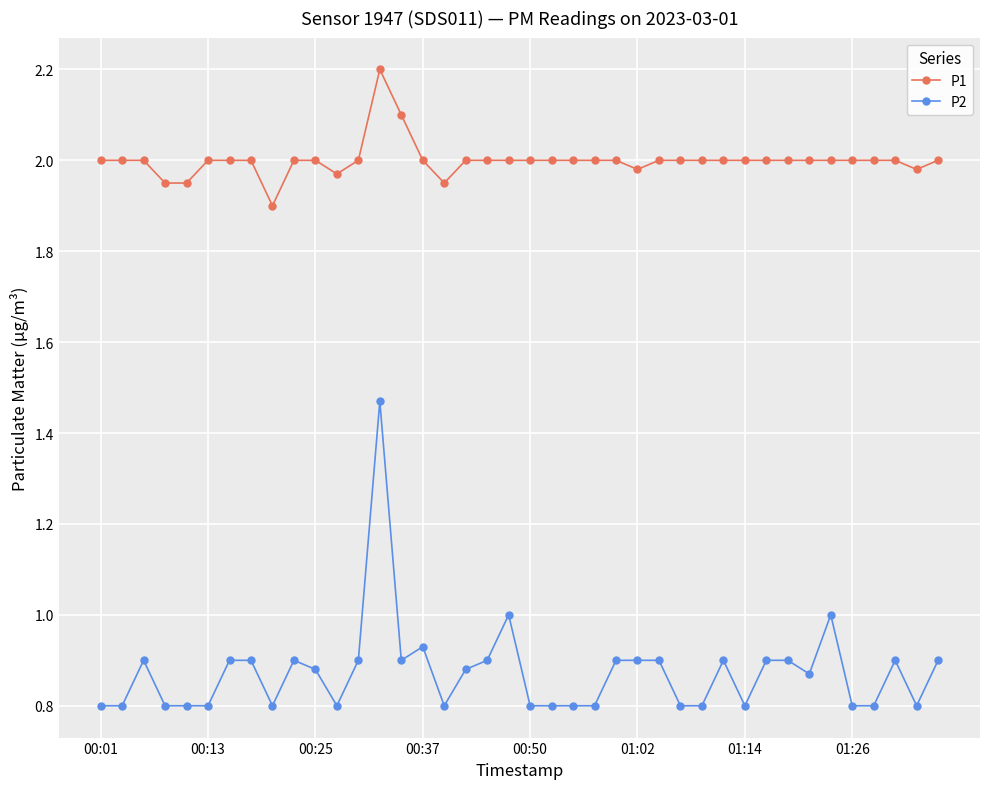

Which series has the largest range (max minus min)?

P2